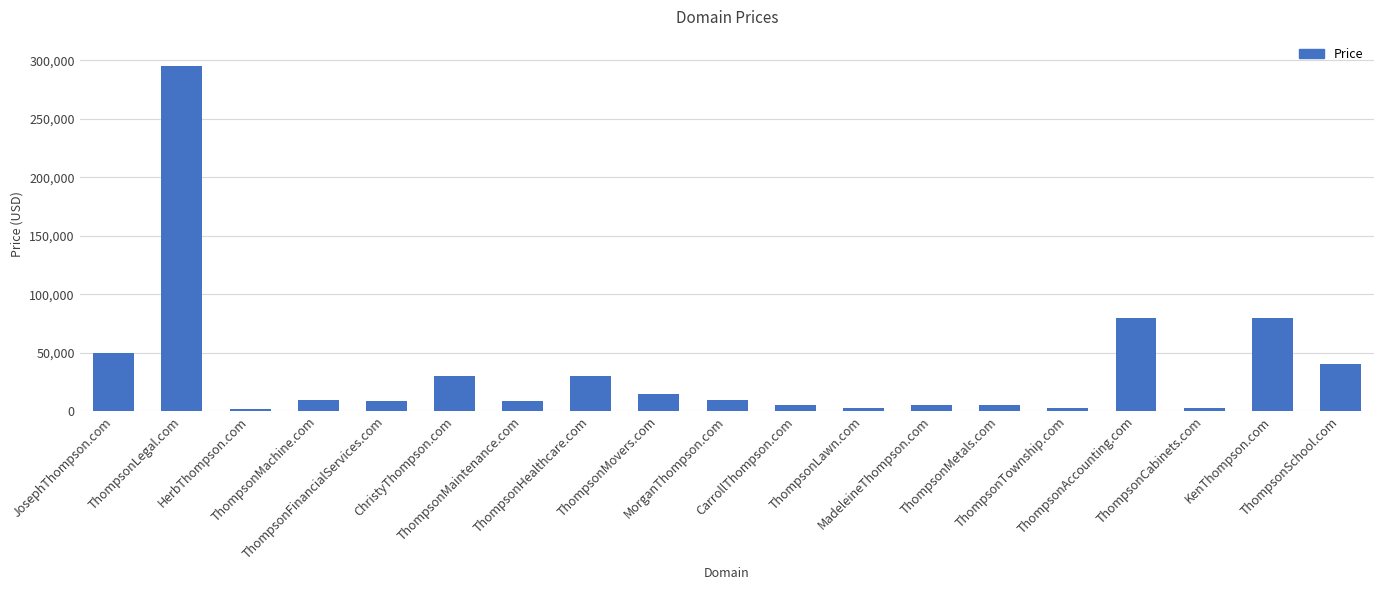

What is the smallest value displayed?

1888